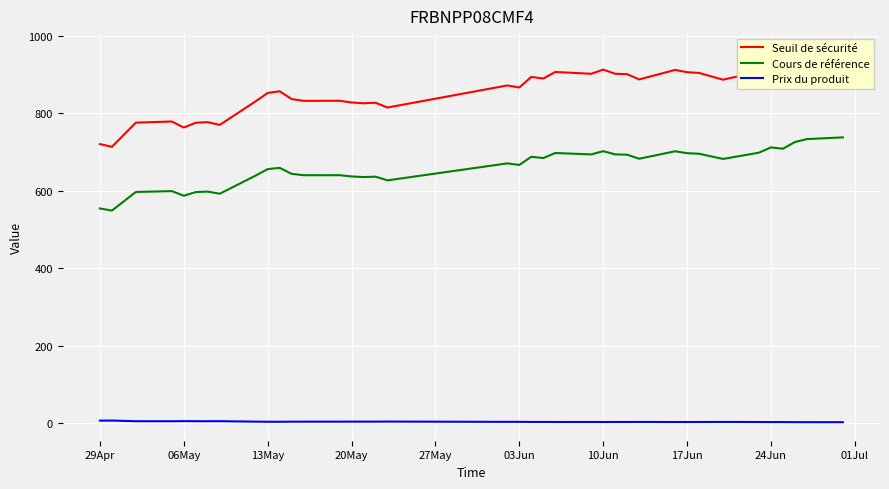

True or false: Prix du produit and Cours de référence cross at least once.

False